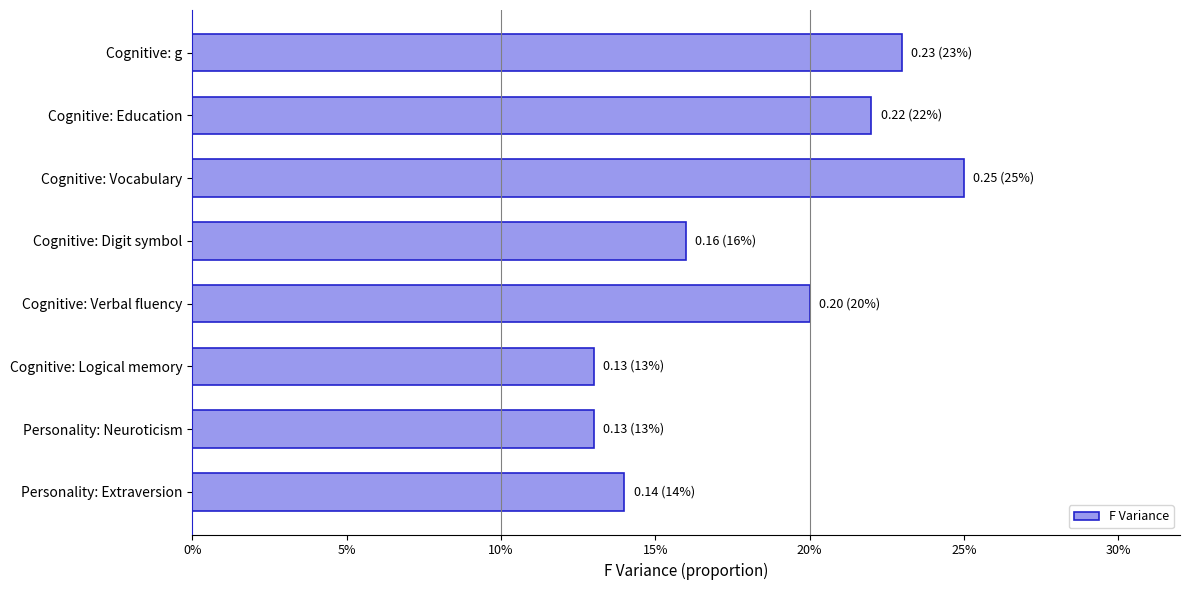

Which category has the highest value across all series?

Cognitive: Vocabulary